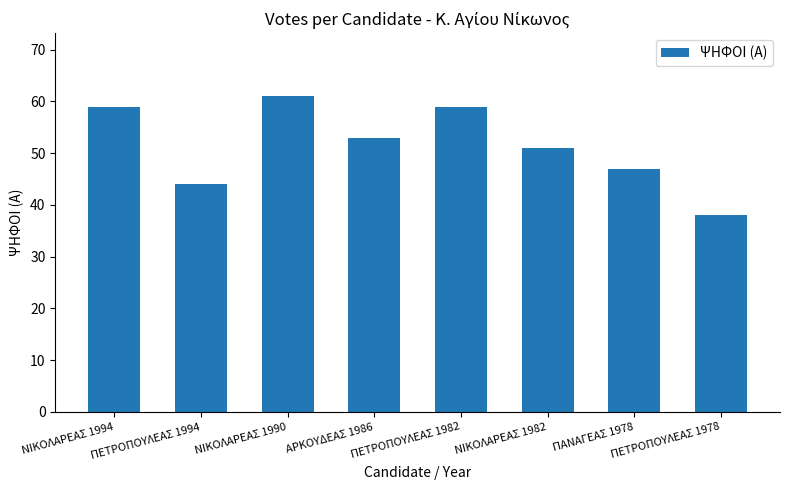

Is it true that the value at ΠΑΝΑΓΕΑΣ 1978 is 29?

False